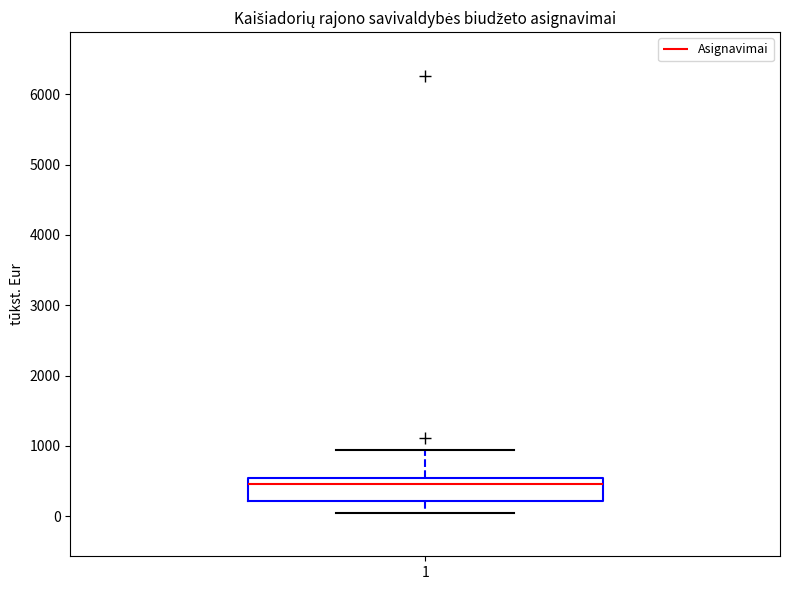

Transcribe this box plot: give where the median line is, the range the box spans, and where the two whiskers end, as read against the y-axis. The values are not printed on the chart, so give them approximately, as read against the axis.

median 500 (just below the box's upper edge), box 200 to 500, whiskers 100 to 900